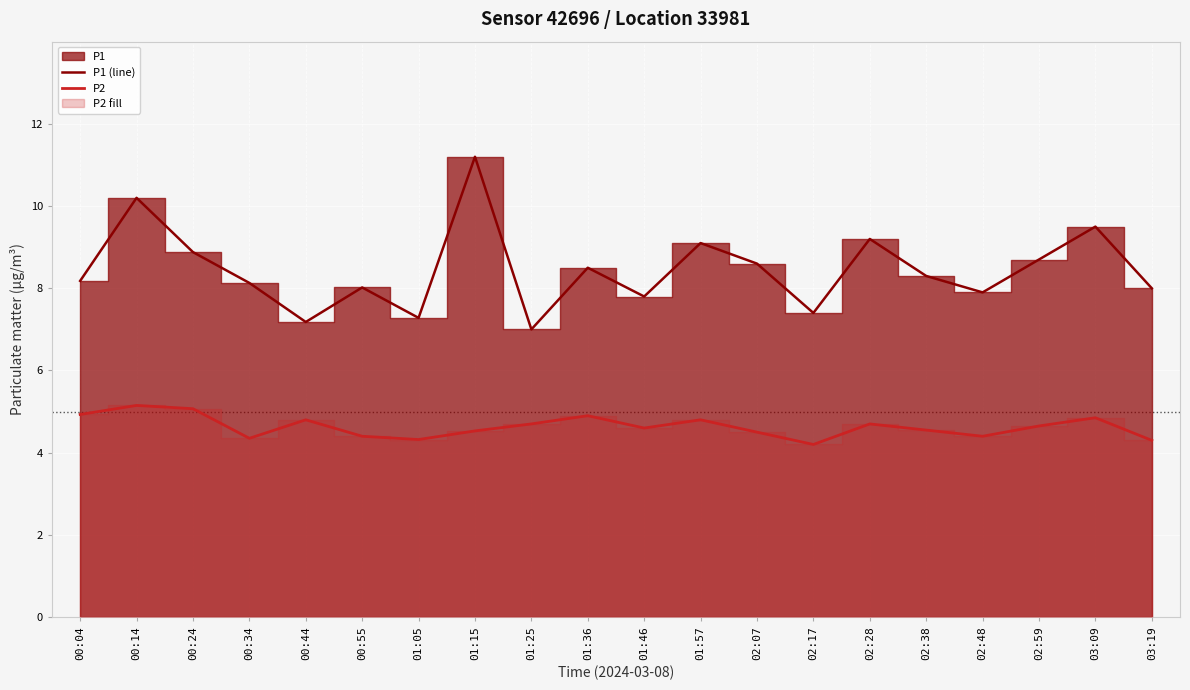

Where does the P1 (line) series first go above 8?

00:04